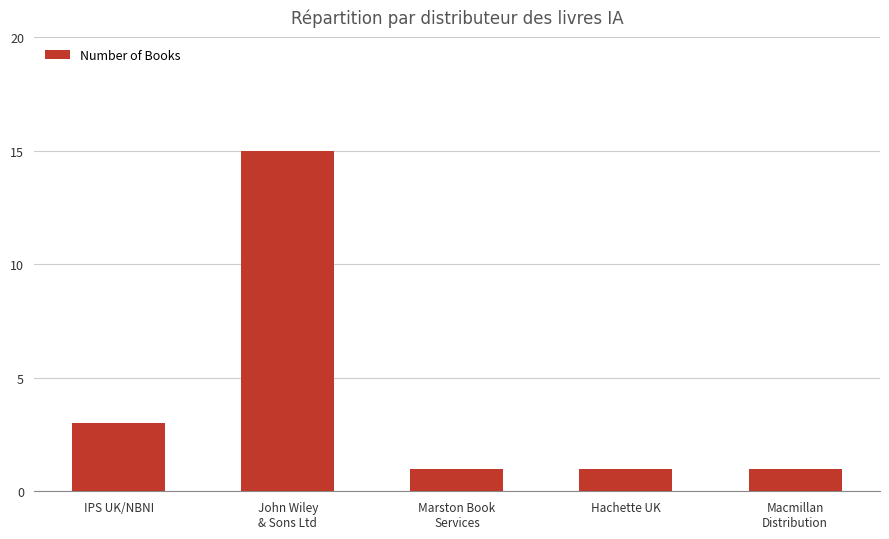

Approximately how many times larger is the value at Marston Book
Services compared to Hachette UK?

1.0